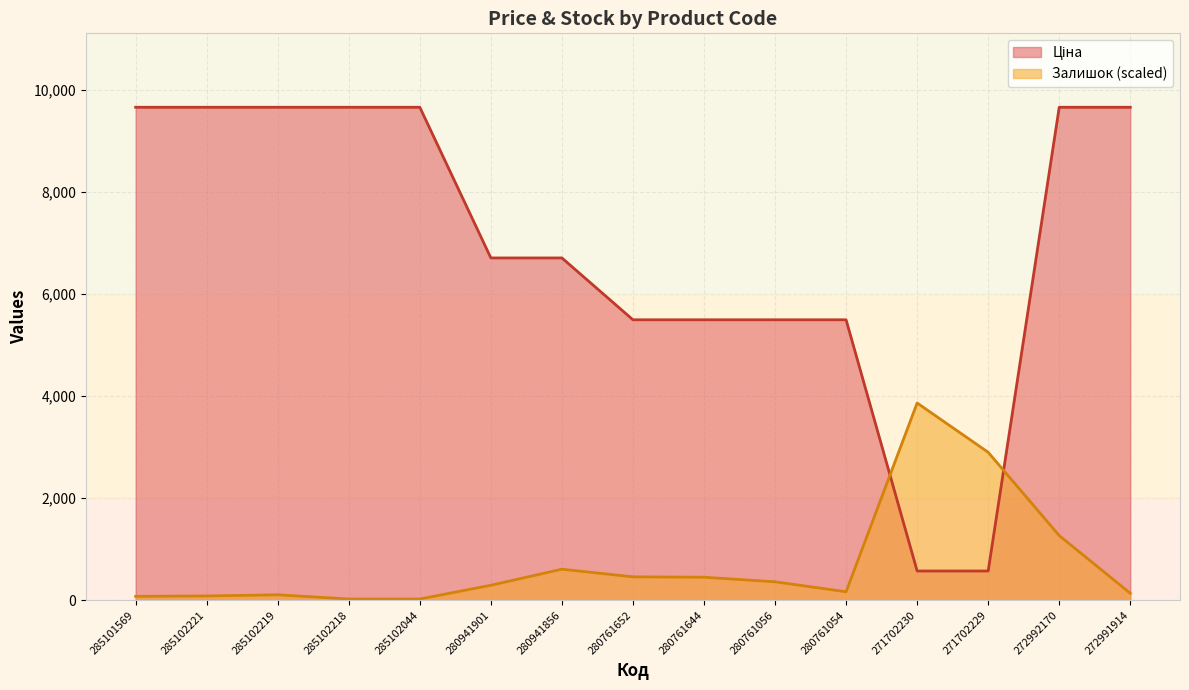

Reading left to right, list all the values displayed in this chart.

Ціна: 285101569=9664.7	285102221=9664.7	285102219=9664.7	285102218=9664.7	285102044=9664.7	280941901=6710.2	280941856=6710.2	280761652=5497.3	280761644=5497.3	280761056=5497.3	280761054=5497.3	271702230=571.6	271702229=571.6	272992170=9664.7	272991914=9664.7
Залишок: 285101569=74.9	285102221=82.4	285102219=104.9	285102218=22.5	285102044=22.5	280941901=292.2	280941856=606.9	280761652=457.0	280761644=449.5	280761056=359.6	280761054=164.8	271702230=3865.9	271702229=2899.4	272992170=1266.1	272991914=134.9